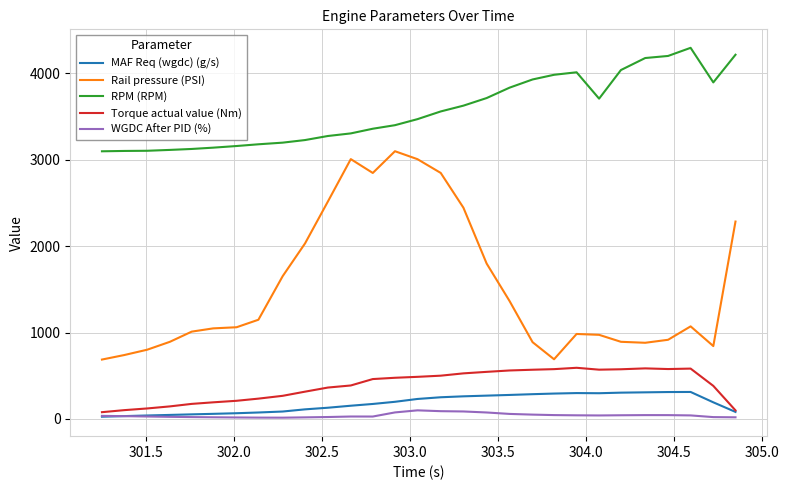

Which series has the widest spread of values?

Rail pressure (PSI)